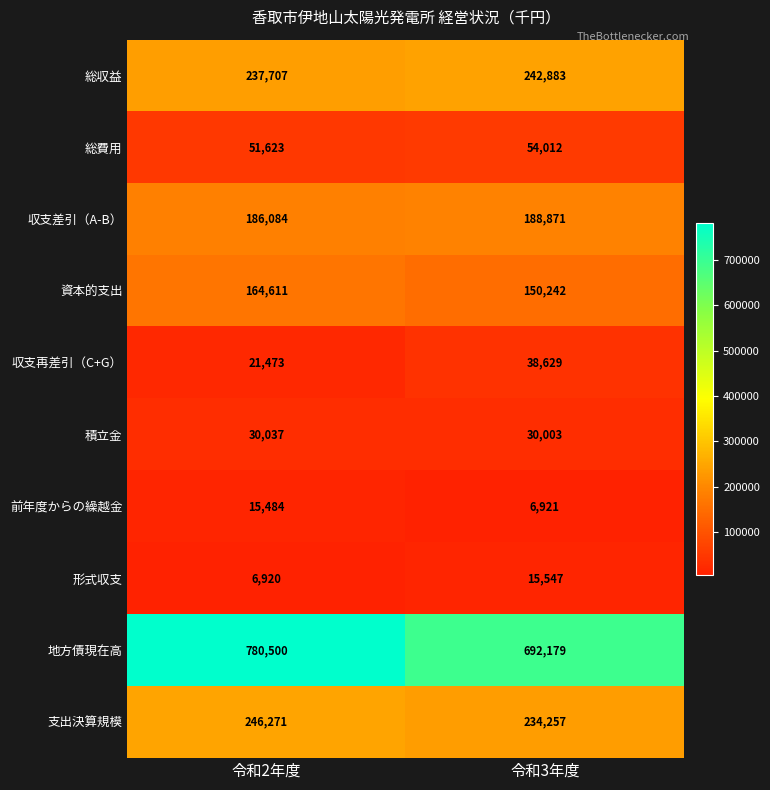

What is the smallest value displayed?

6920